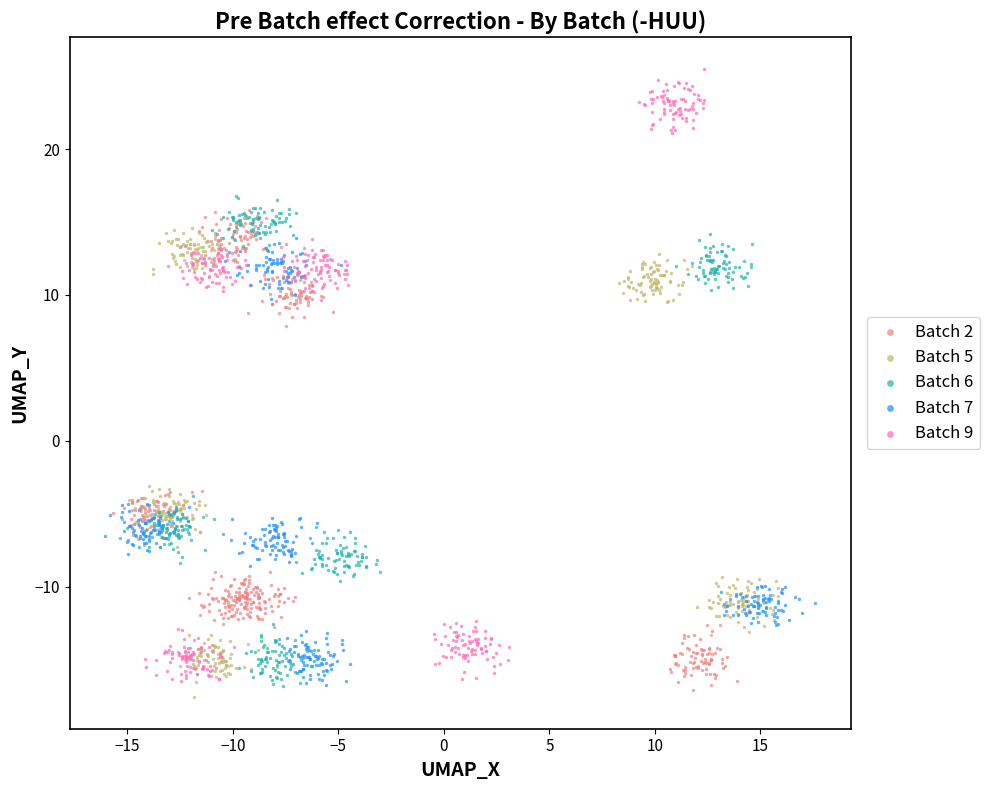

Which series reaches the maximum Y coordinate?

Batch 9